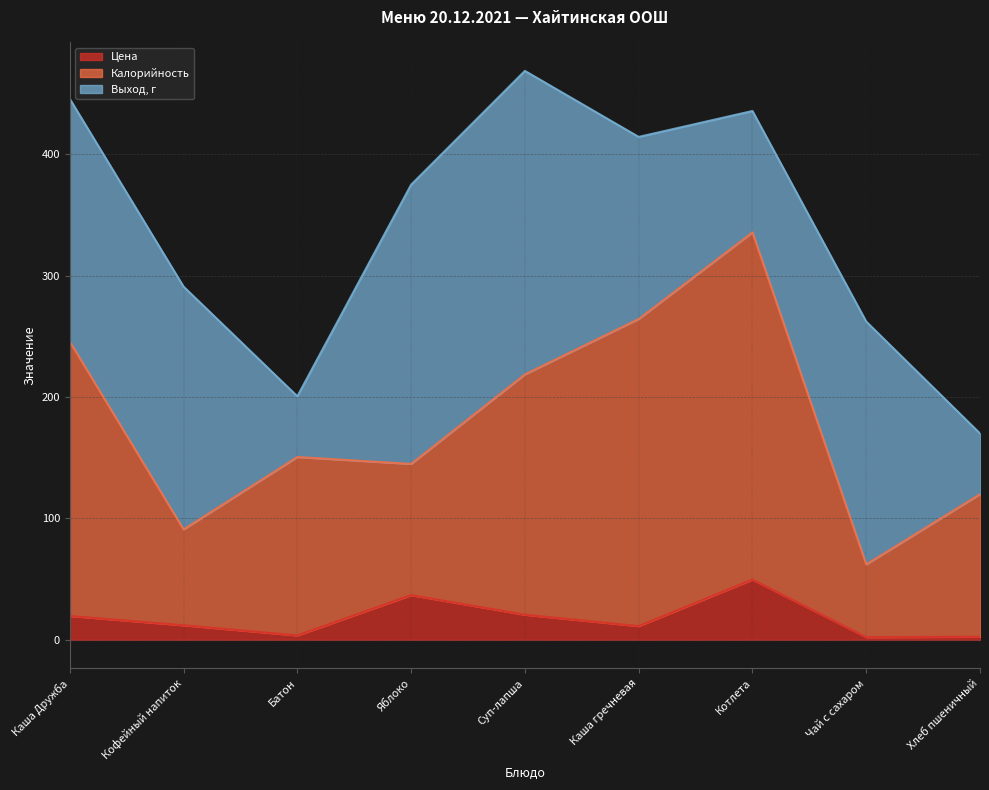

How many interior local valleys does the Цена series have?

3